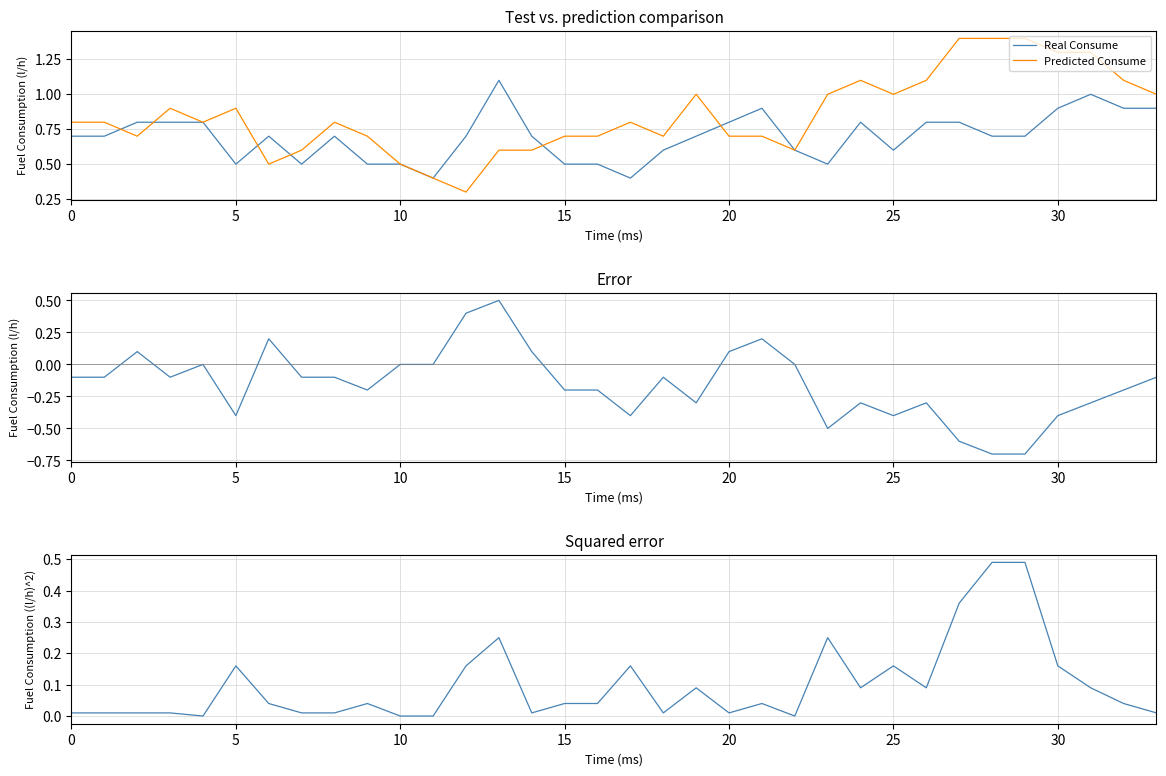

What is the smallest value displayed?

-0.7